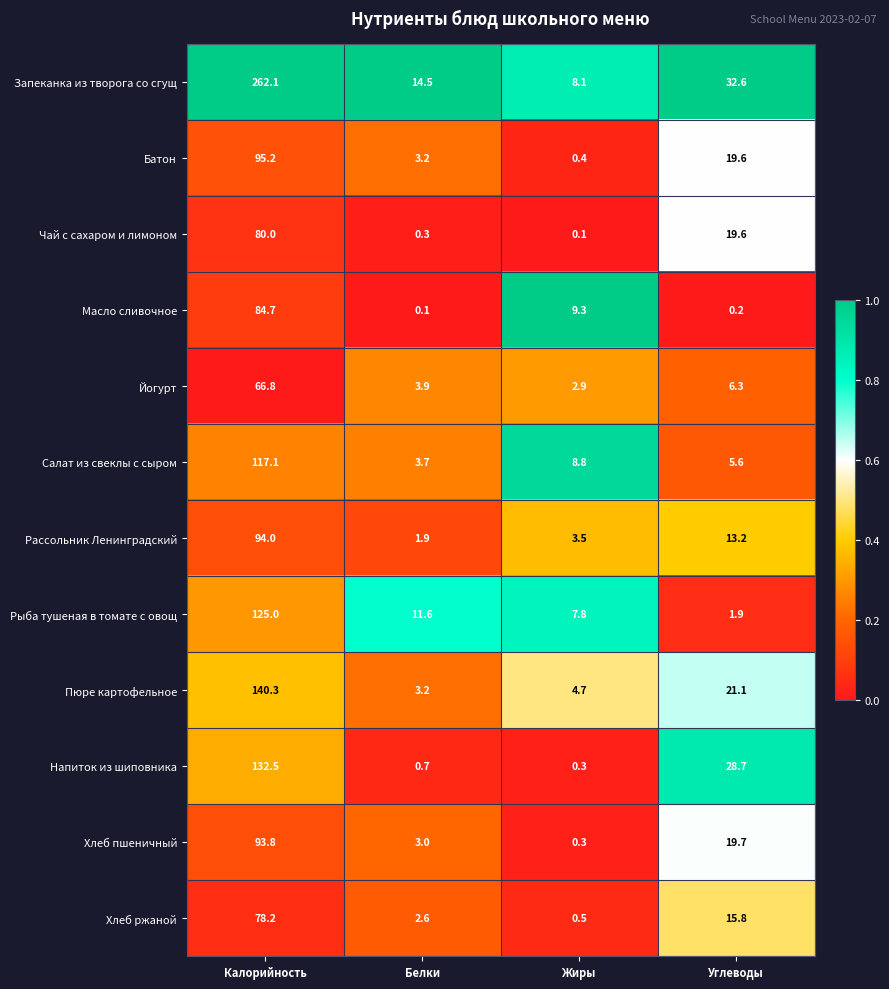

At which label does Пюре картофельное first exceed 21?

Калорийность